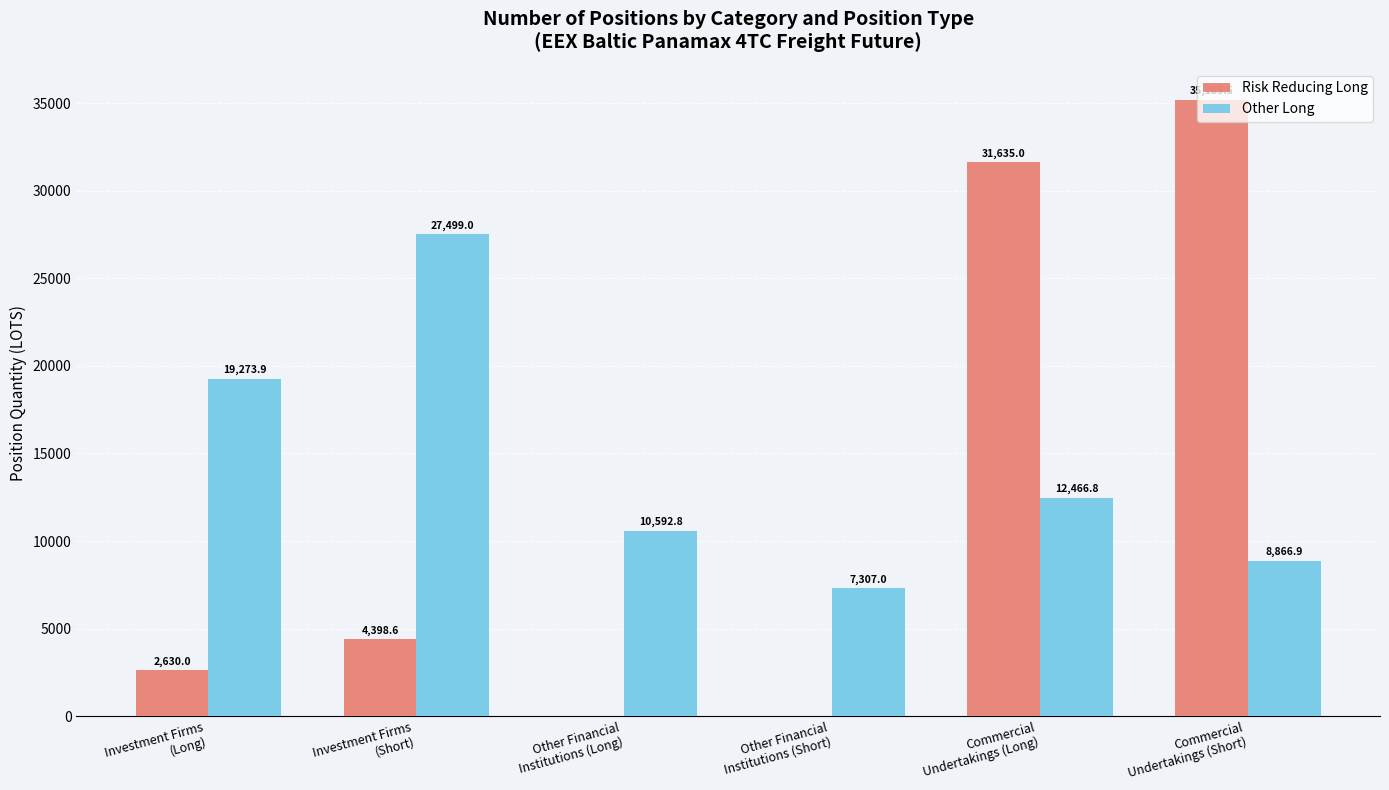

What is the highest value of the Risk Reducing Long series?

35185.5